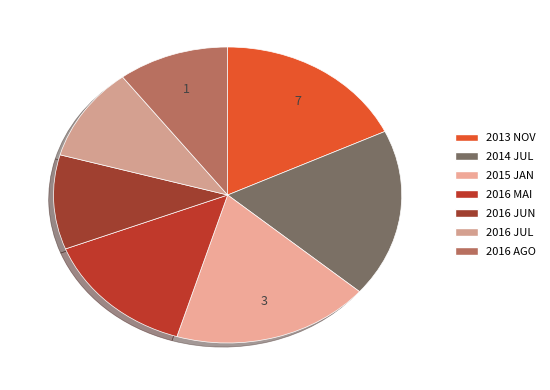

How many slices are in this pie chart?

7